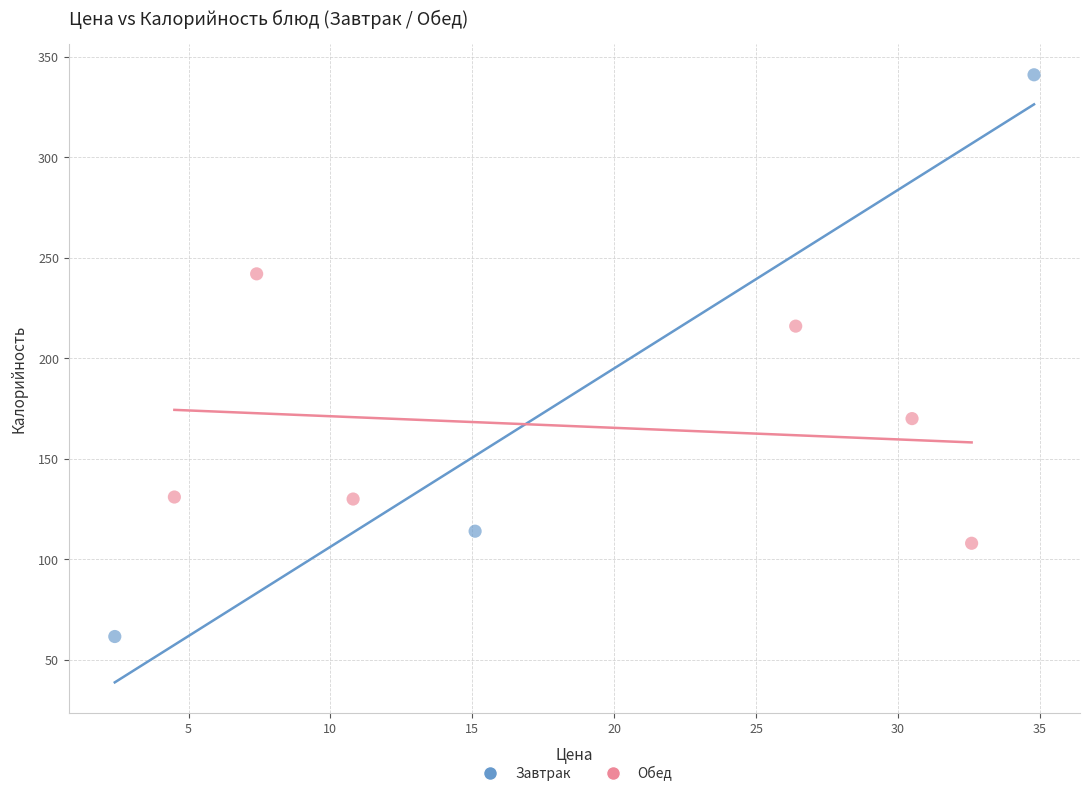

Which series has the largest Y range (max minus min)?

Завтрак